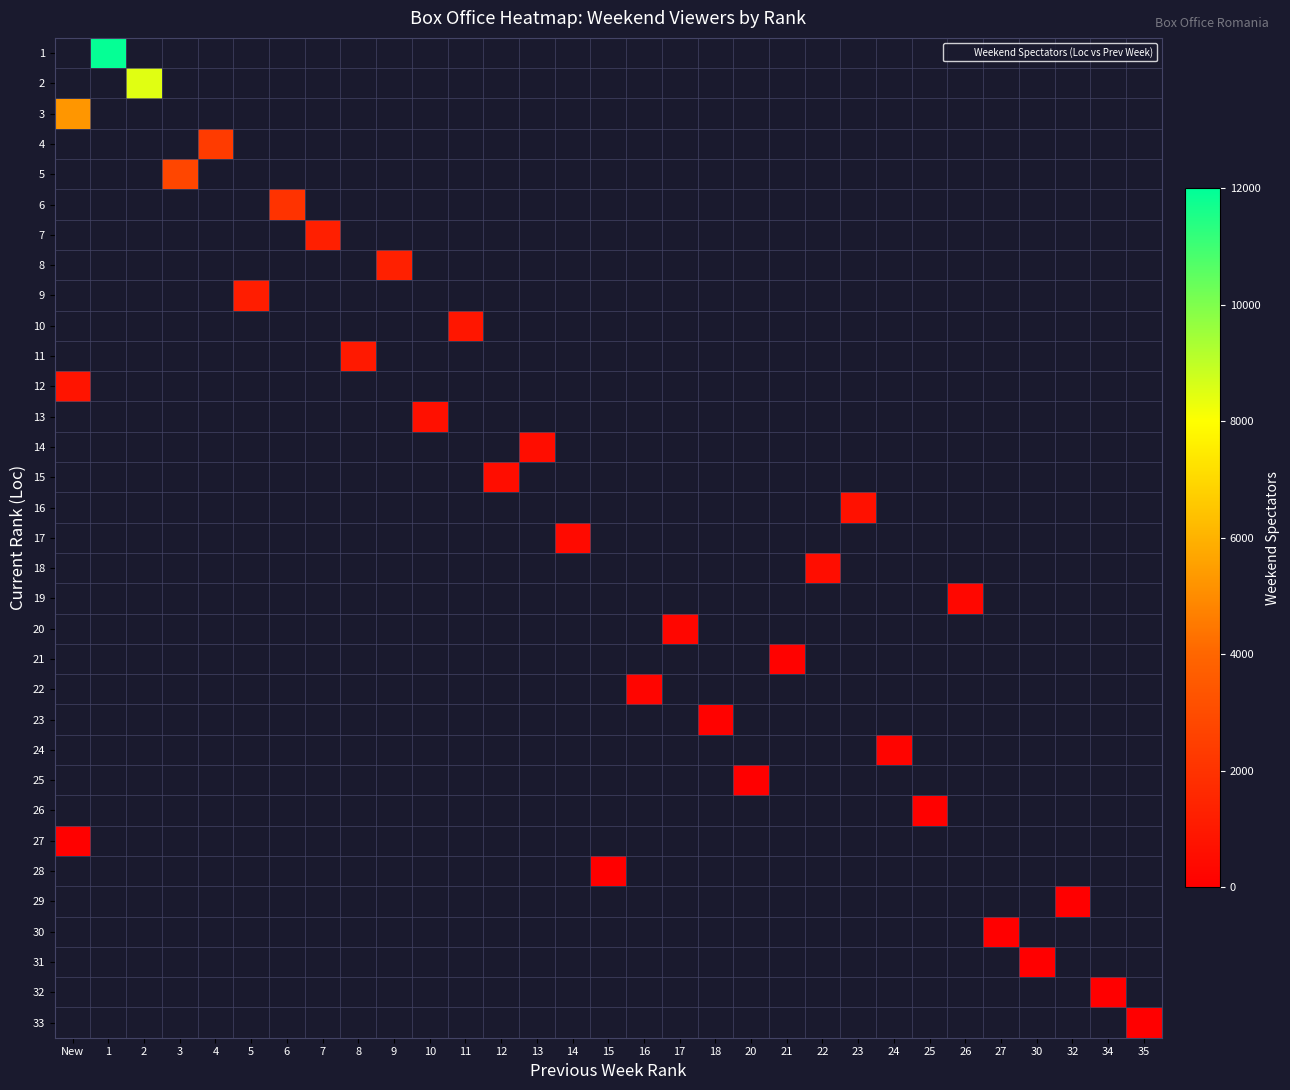

At which label does 18 reach its minimum?

New